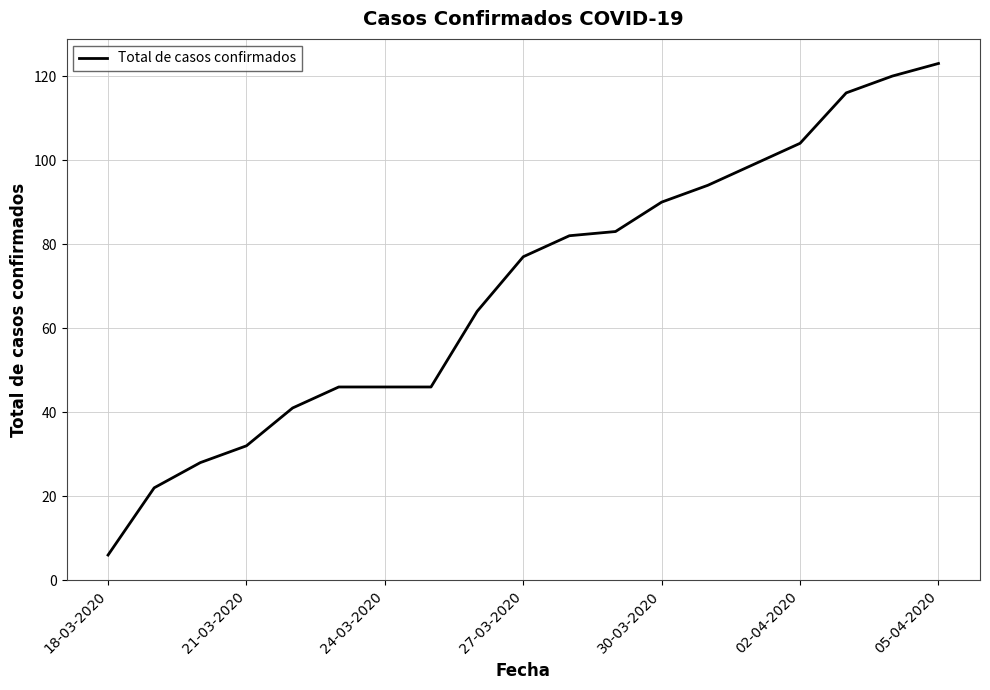

What is the difference between the maximum and minimum values?

117